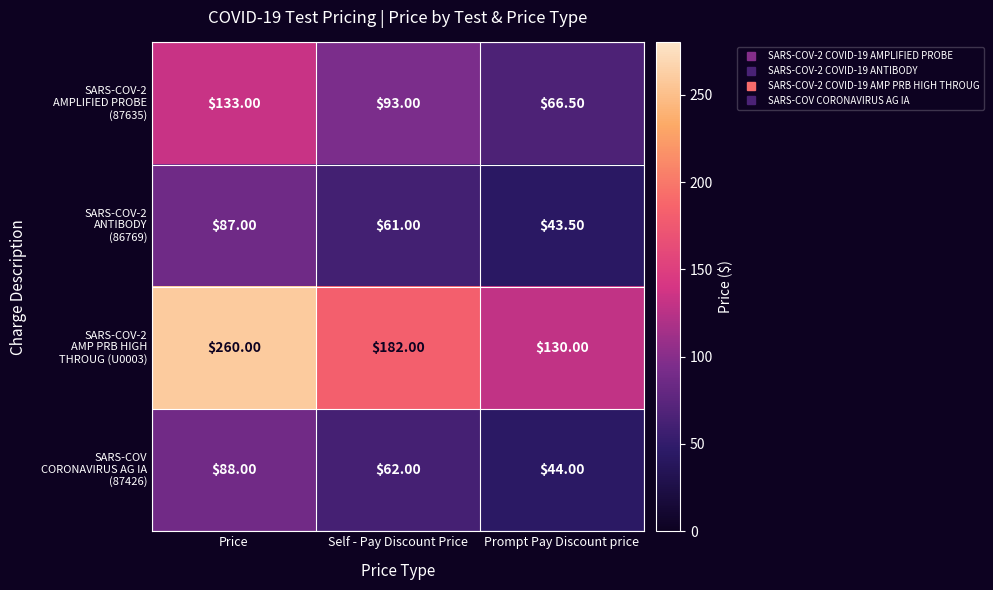

At how many categories does at least one series exceed 69?

3